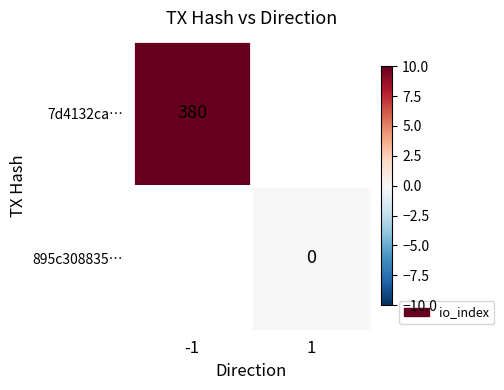

Is it true that 7d4132ca… equals 603 at -1?

False